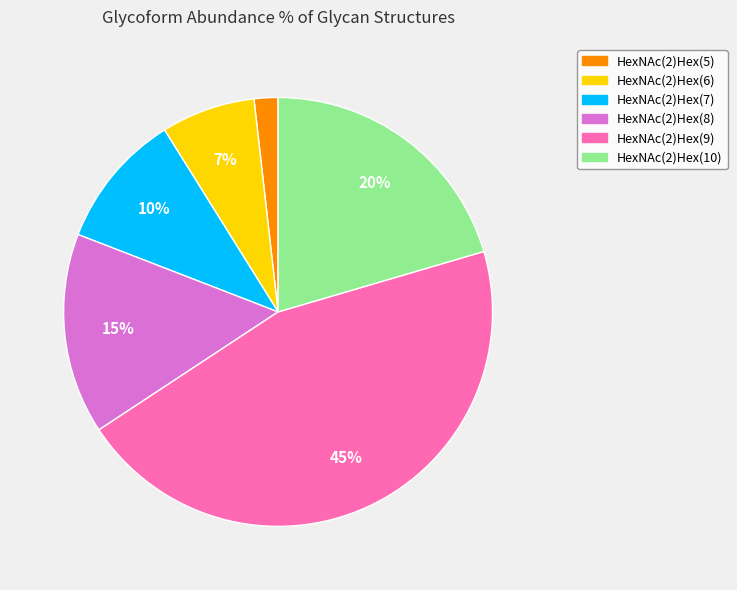

Is there any slice that represents more than half of the pie?

No